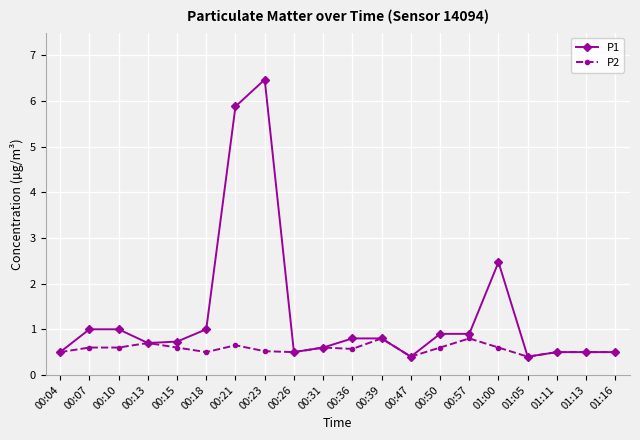

The value of P1 at 00:47 is 0.4. True or false?

True